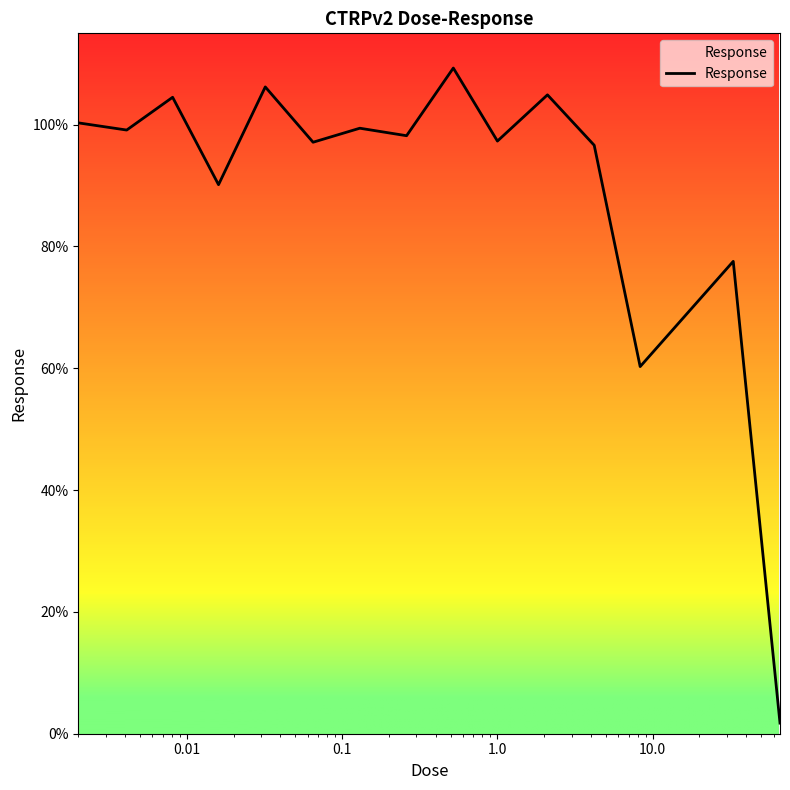

What is the difference between the maximum and minimum values?

107.6